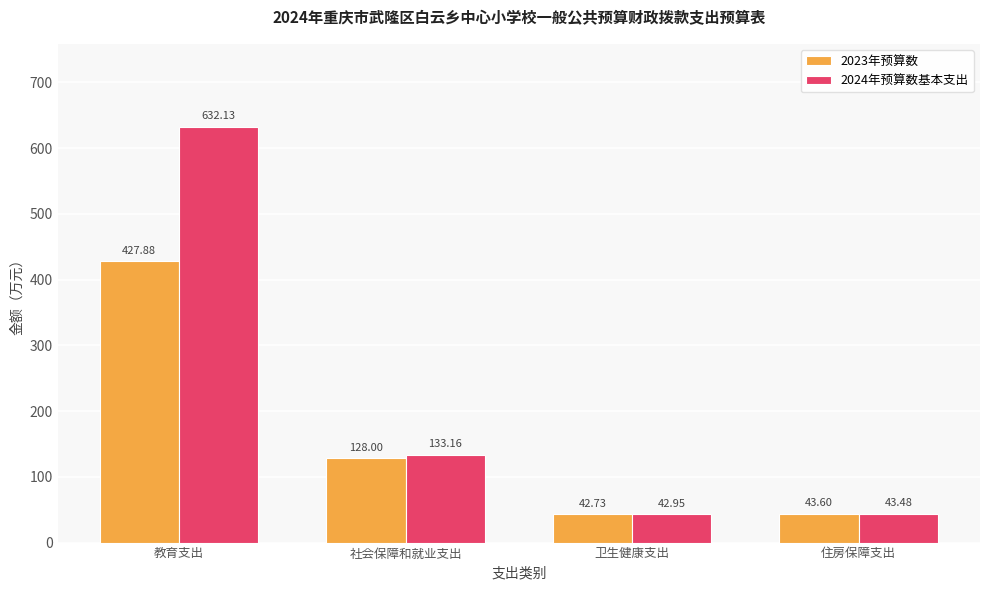

What is the value of the 2023年预算数 bar at the 3rd from the left?

42.7